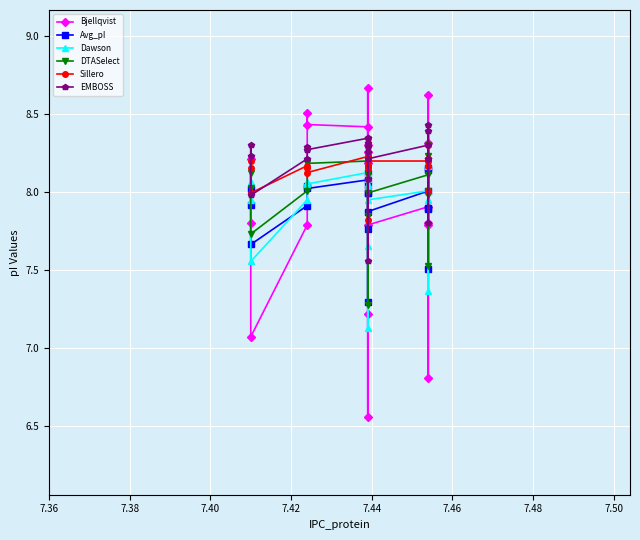

How many lines are shown in the chart?

6